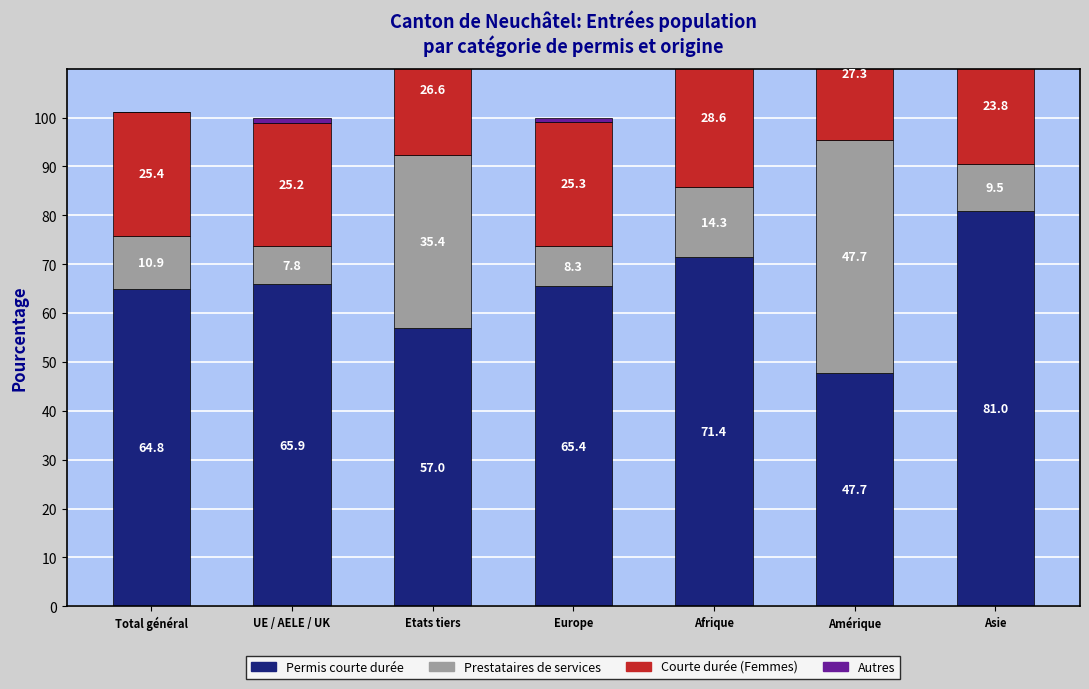

Which series has the largest total across all categories?

Permis courte durée